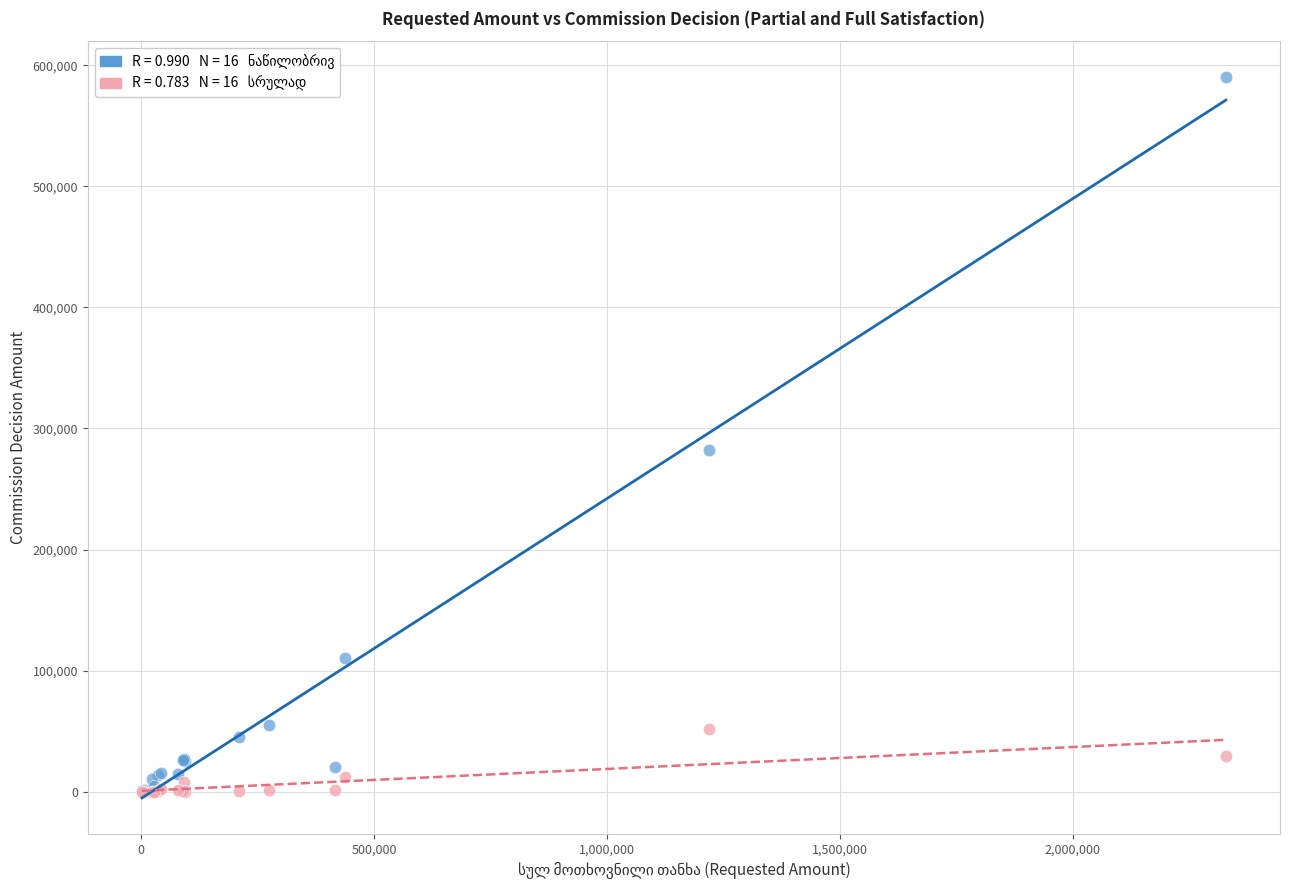

Across all series, what Y value is closest to 295015?

282609.4